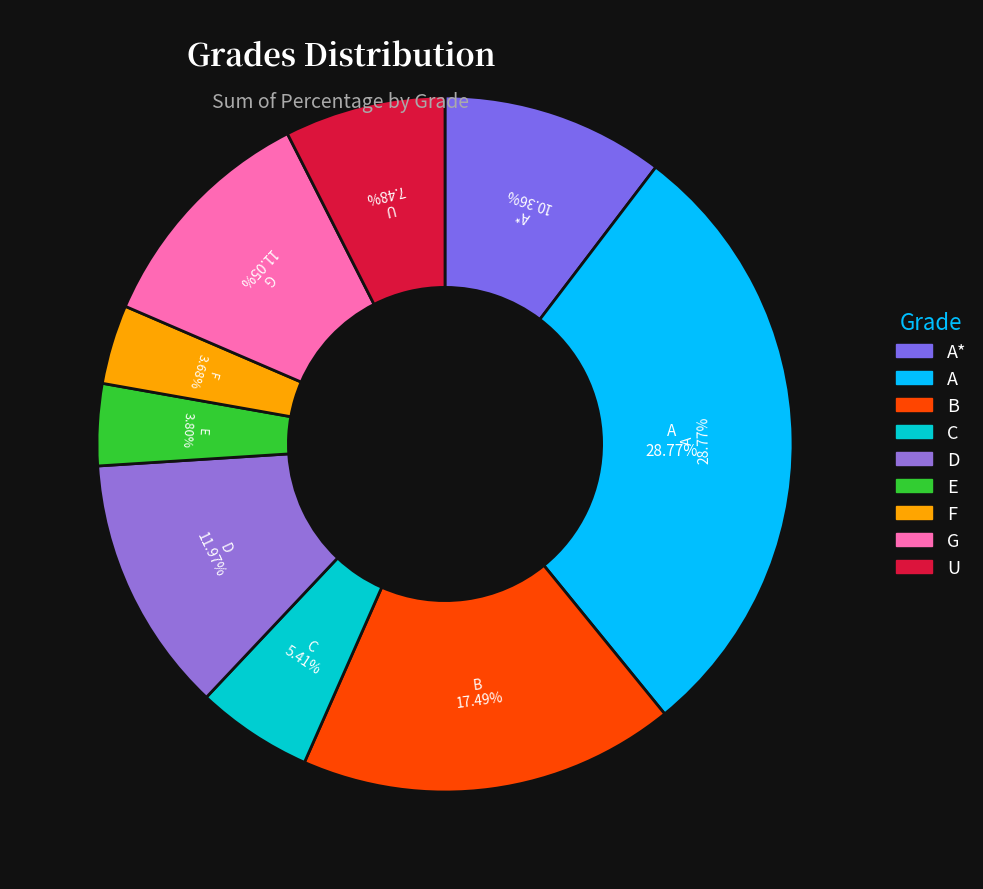

True or false: A* accounts for 21% of the total.

False